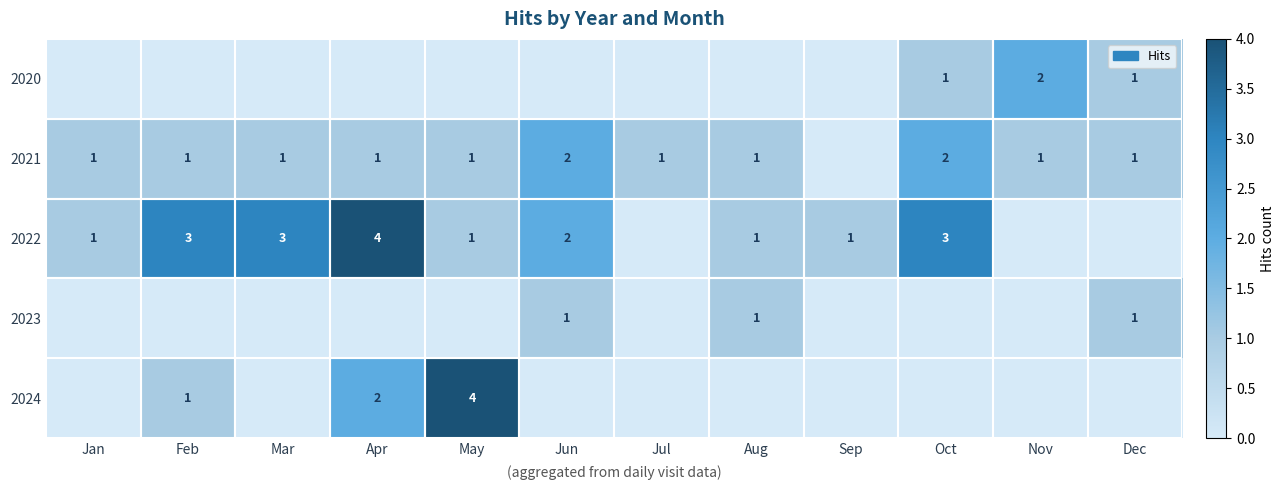

True or false: 2021 has a value of 1 at Mar.

True